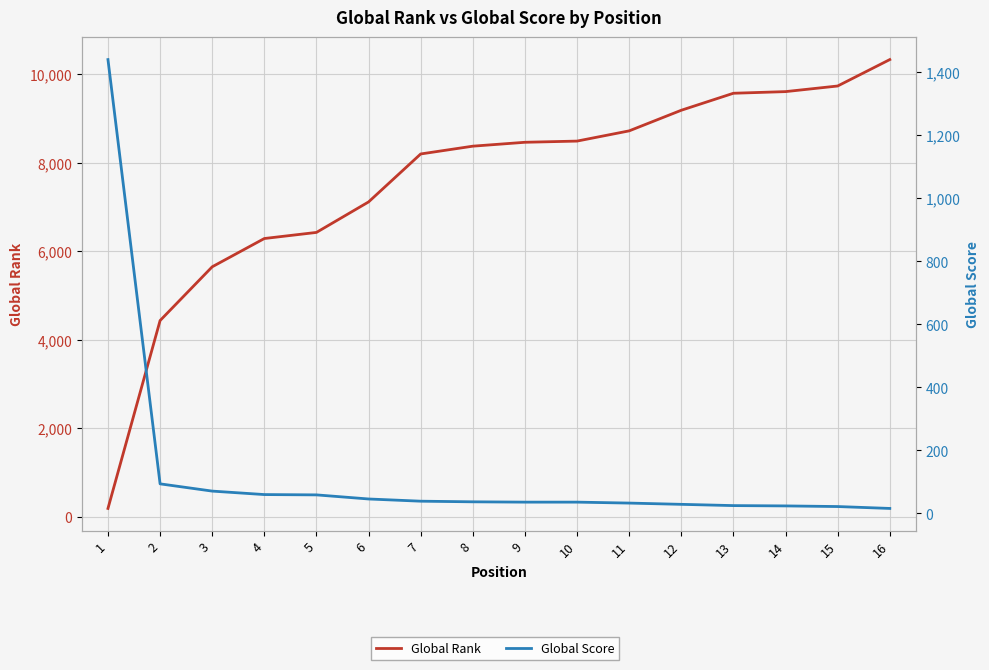

Count the number of categories in the chart.

16